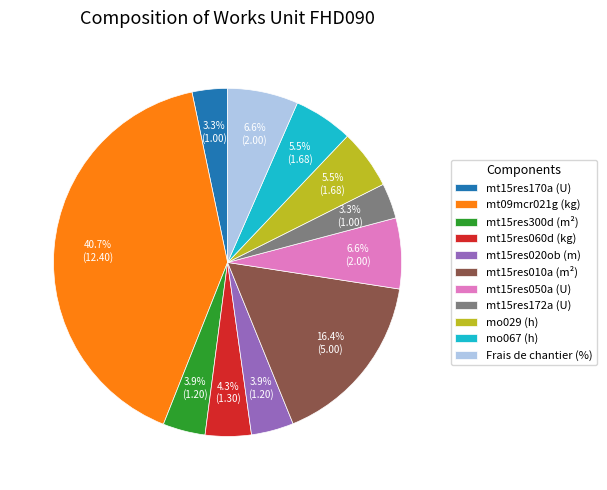

To the nearest percent, what is the difference between the largest and smallest slice percentages?

37%